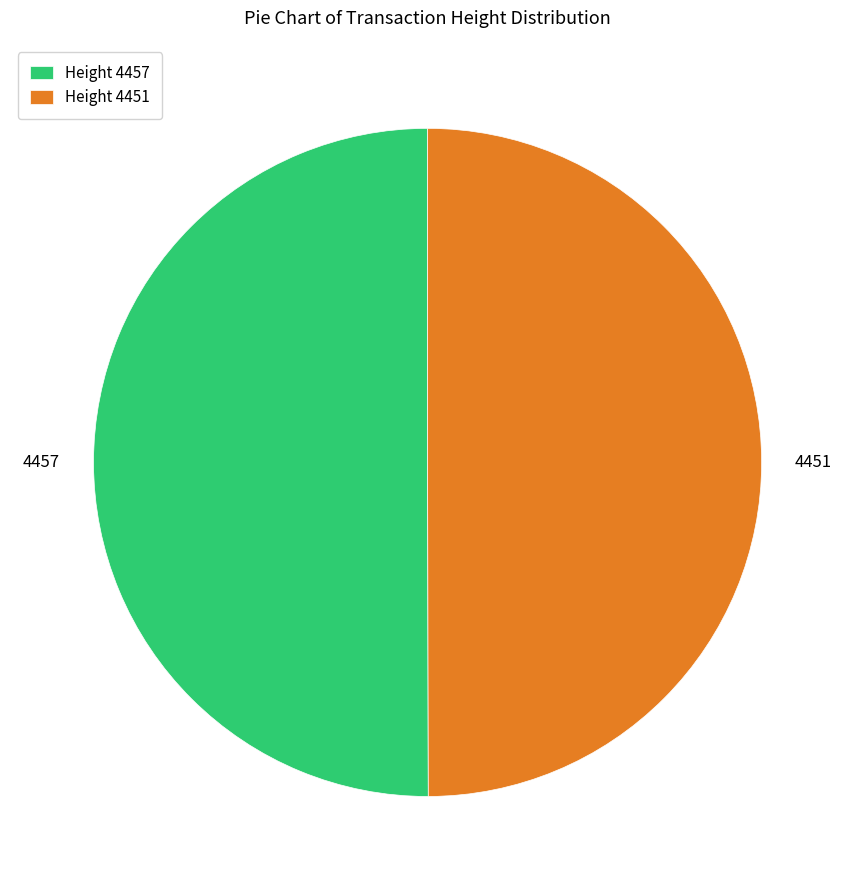

True or false: 4451 accounts for 50% of the total.

True